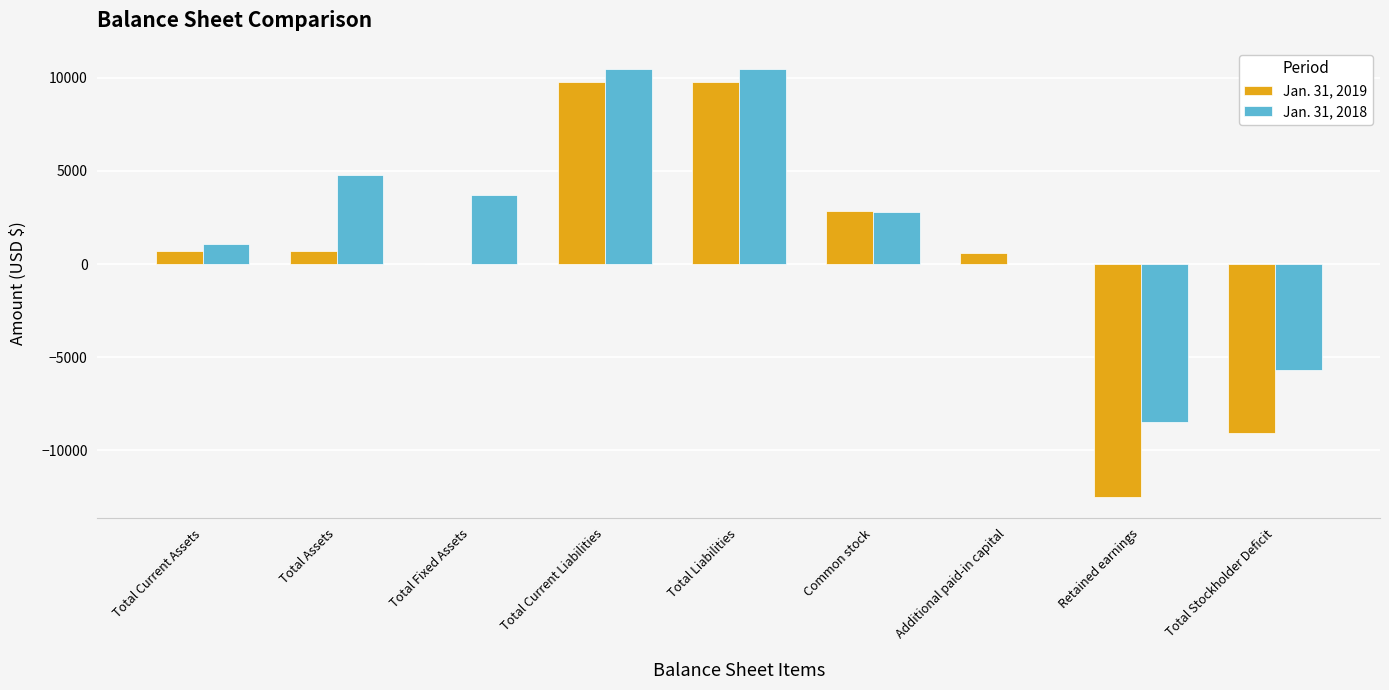

Which series changed the most between Total Current Liabilities and Retained earnings?

Jan. 31, 2019